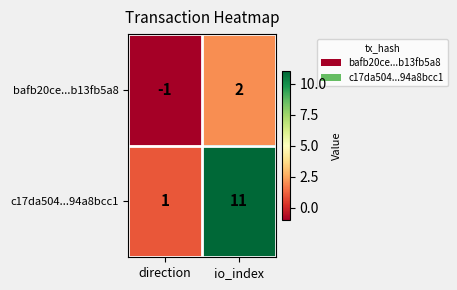

Reading left to right, list all the values displayed in this chart.

bafb20ce...b13fb5a8: -1	2
c17da504...94a8bcc1: 1	11